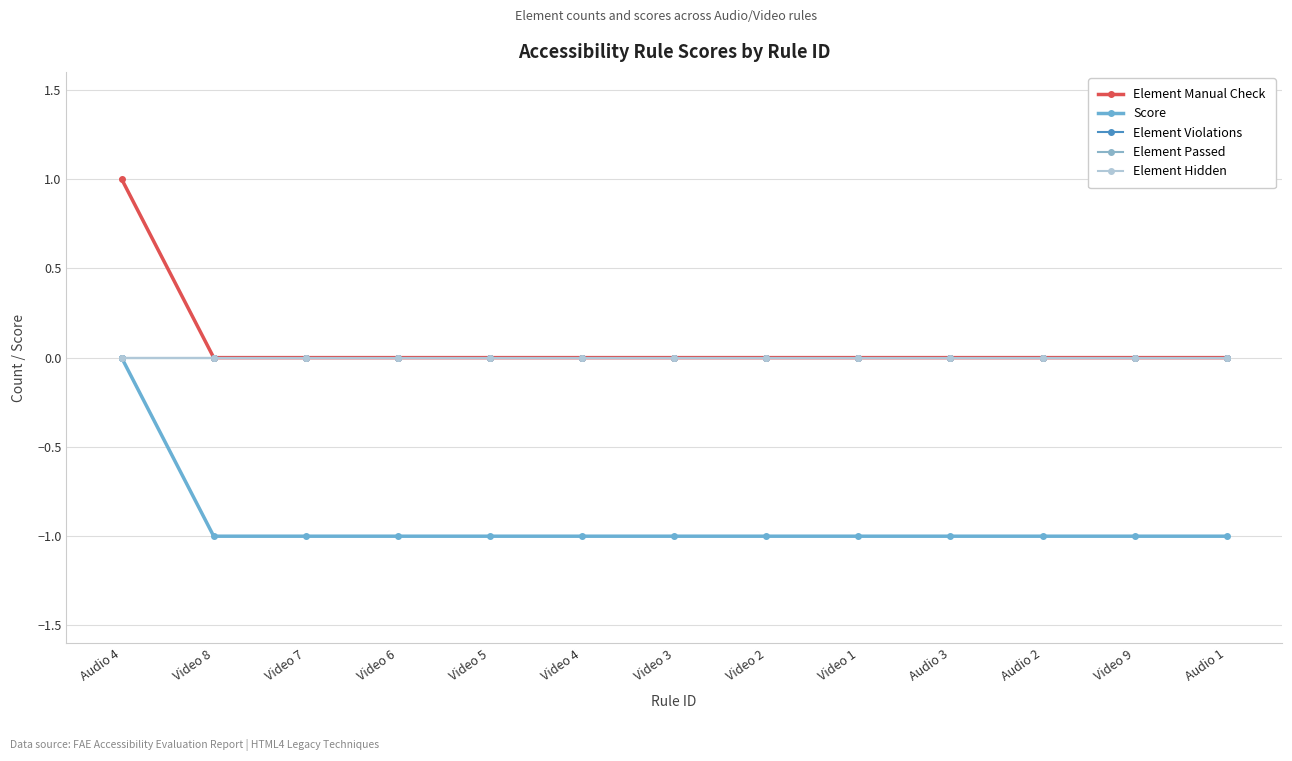

True or false: Element Passed has a value of 0 at Video 2.

True